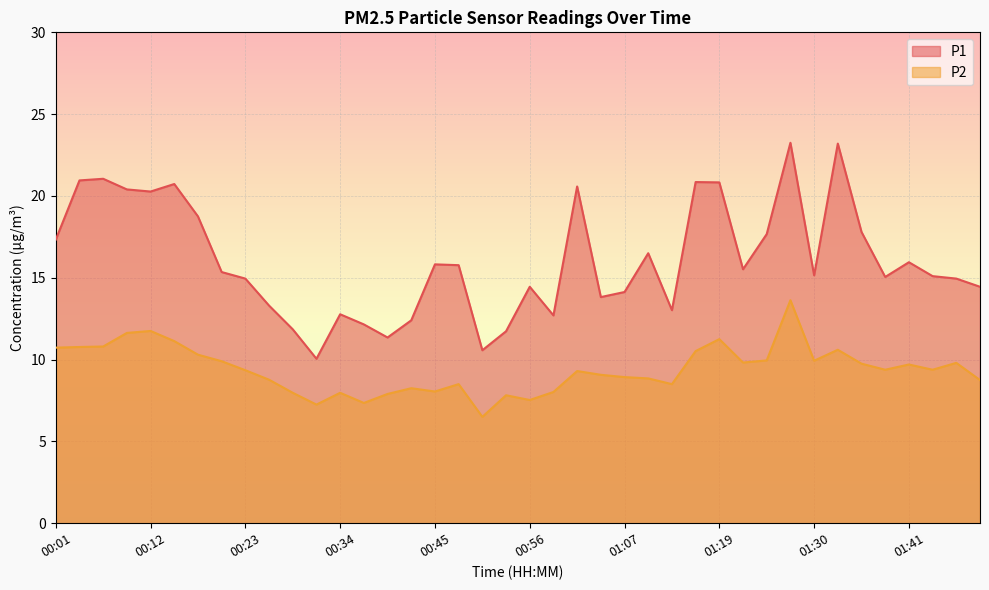

Rank the series by their average value, from highest to lowest.

P1, P2